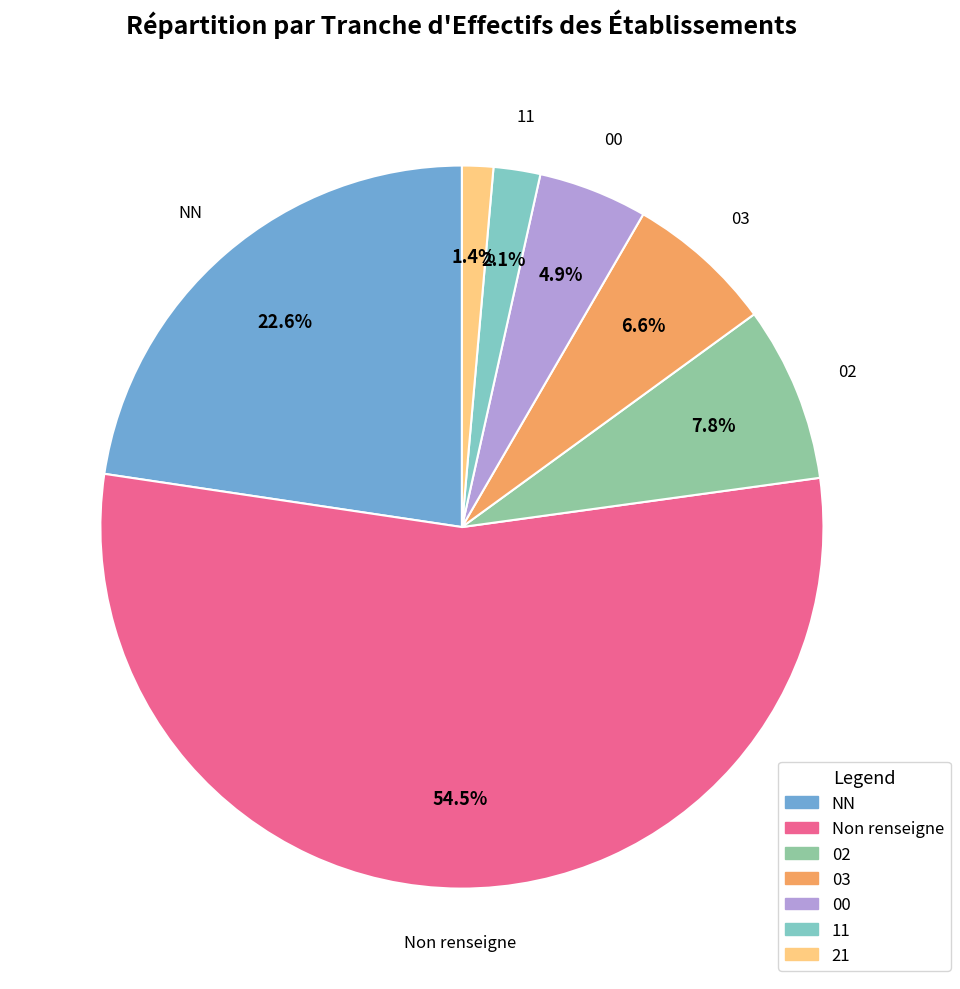

Does NN account for over 50% of the chart?

No